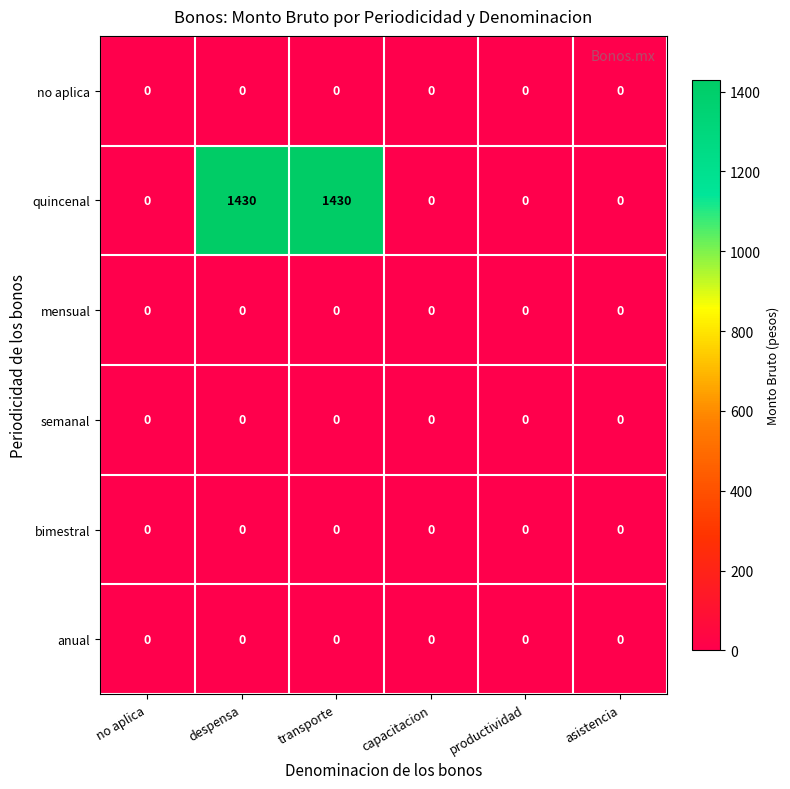

At how many categories does at least one series exceed 1068?

2